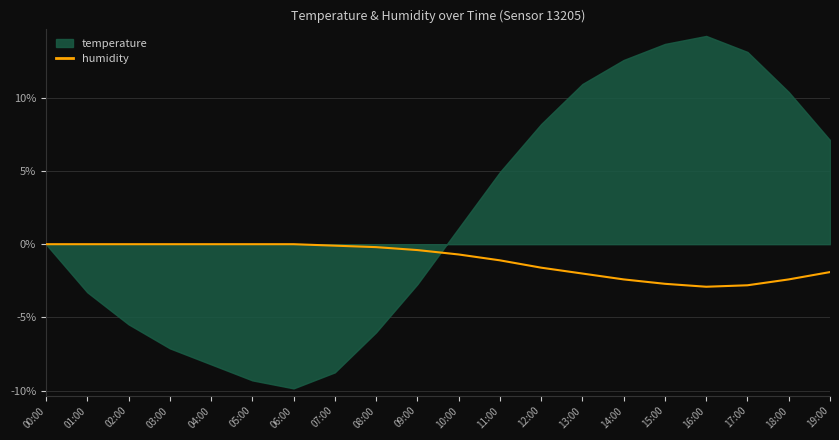

The value at 18:00 is -1.5. True or false?

False